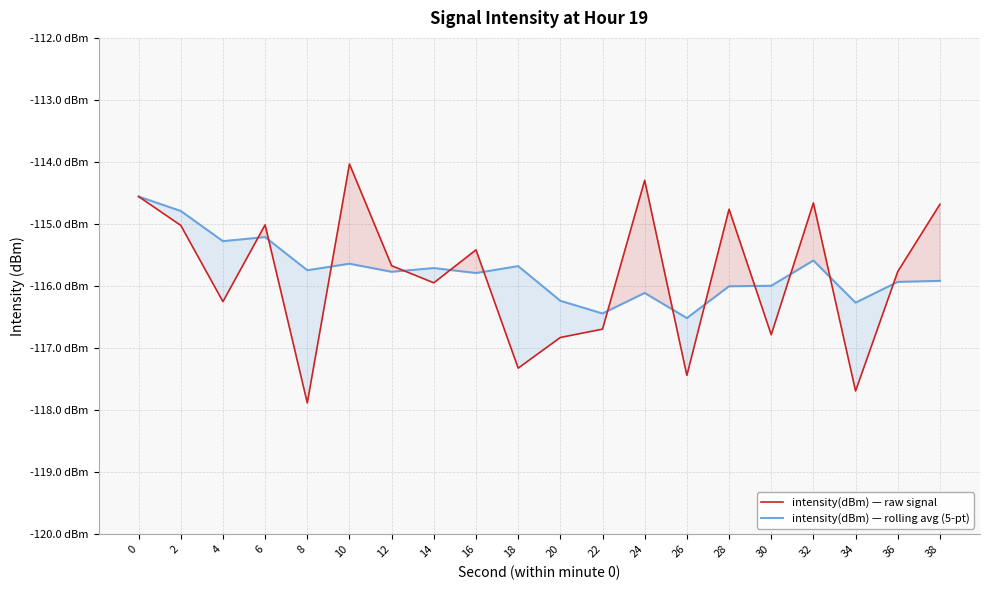

What is the sum of the intensity(dBm) — rolling avg (5-pt) values at 26 and 6?

-231.7